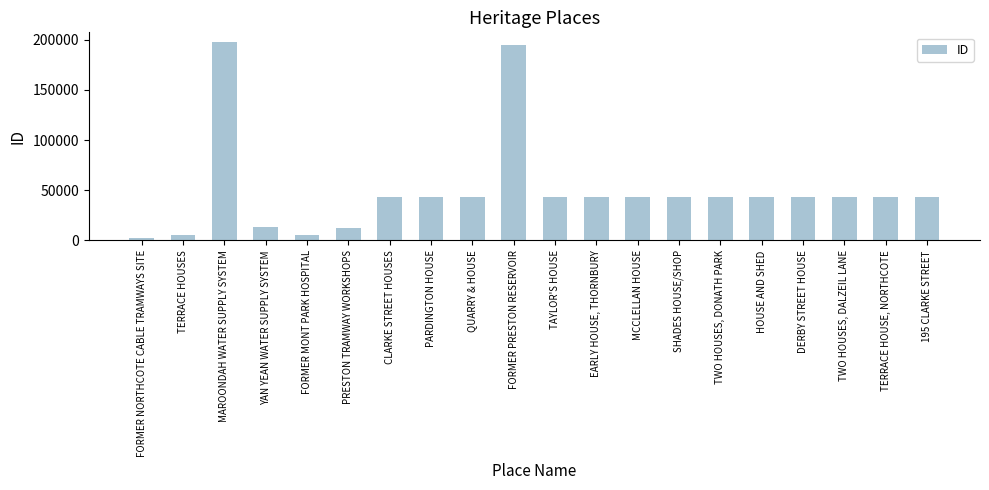

Which has a higher value, FORMER PRESTON RESERVOIR or PARDINGTON HOUSE?

FORMER PRESTON RESERVOIR